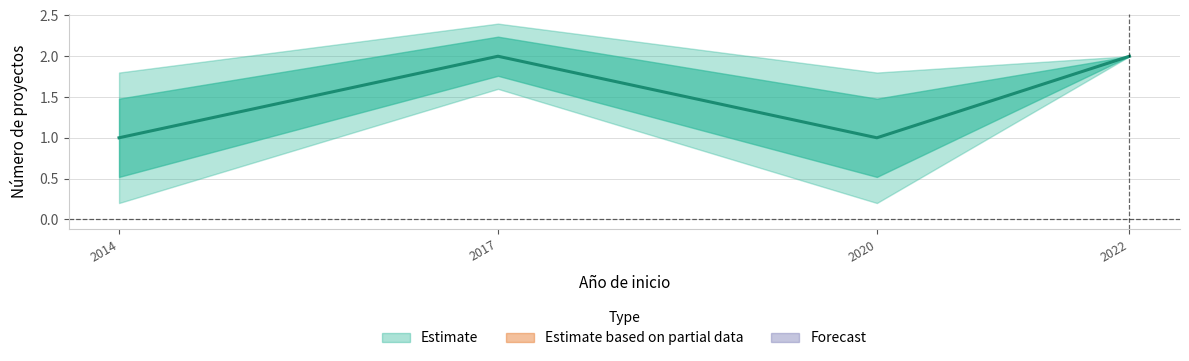

How many values are between 1 and 2?

4